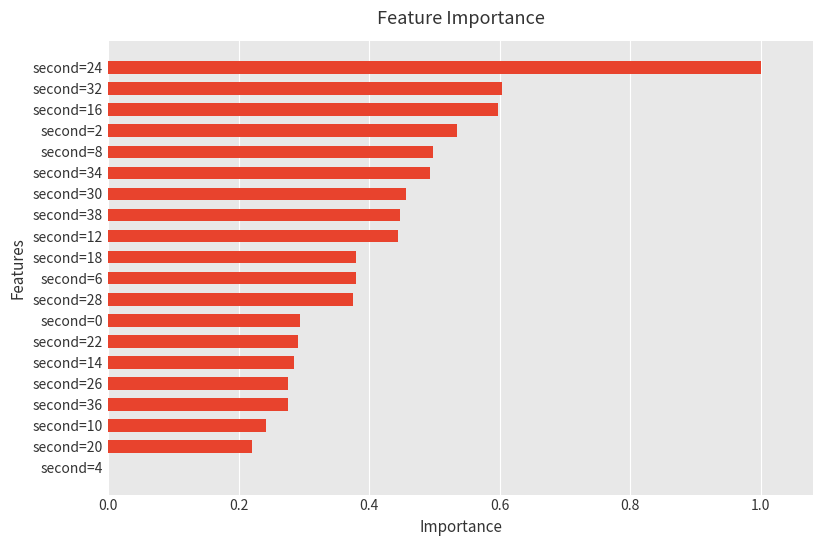

What is the maximum value shown in the chart?

1.0